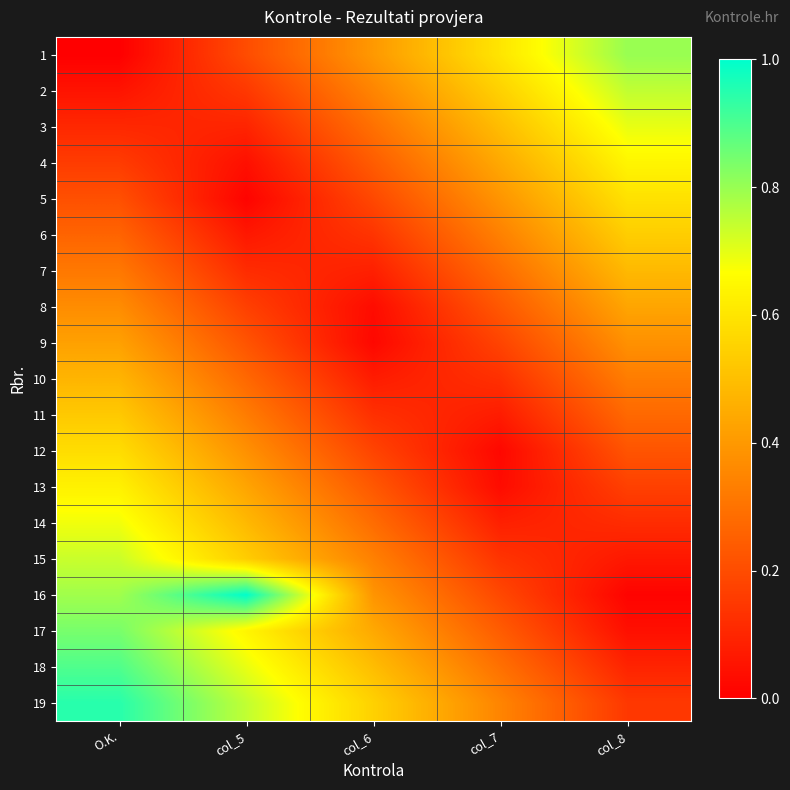

At how many categories does at least one series exceed 0?

5